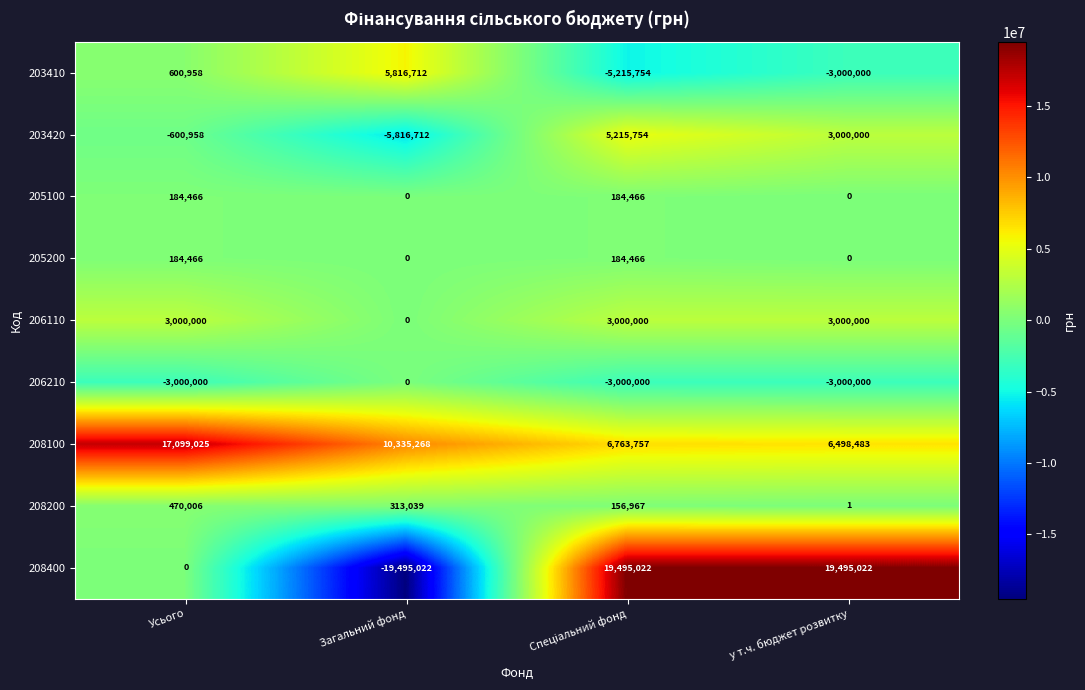

How many categories are shown in the chart?

4